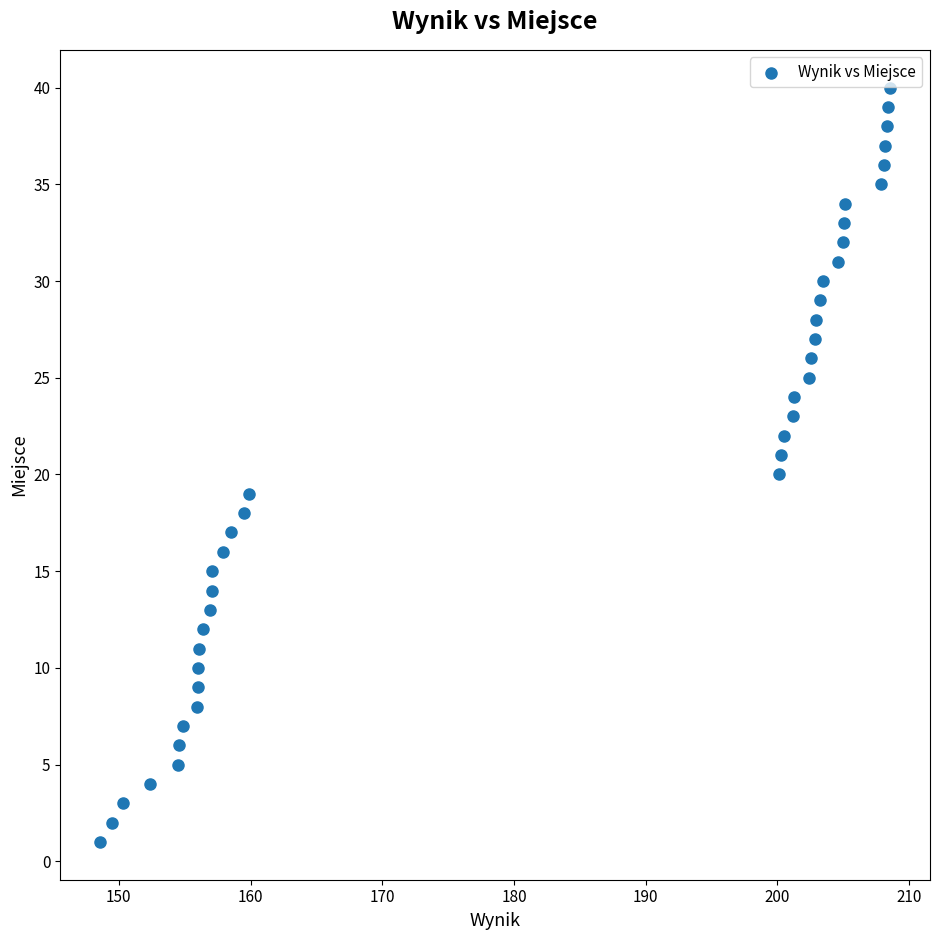

What is the range of Y values (max minus min)?

39